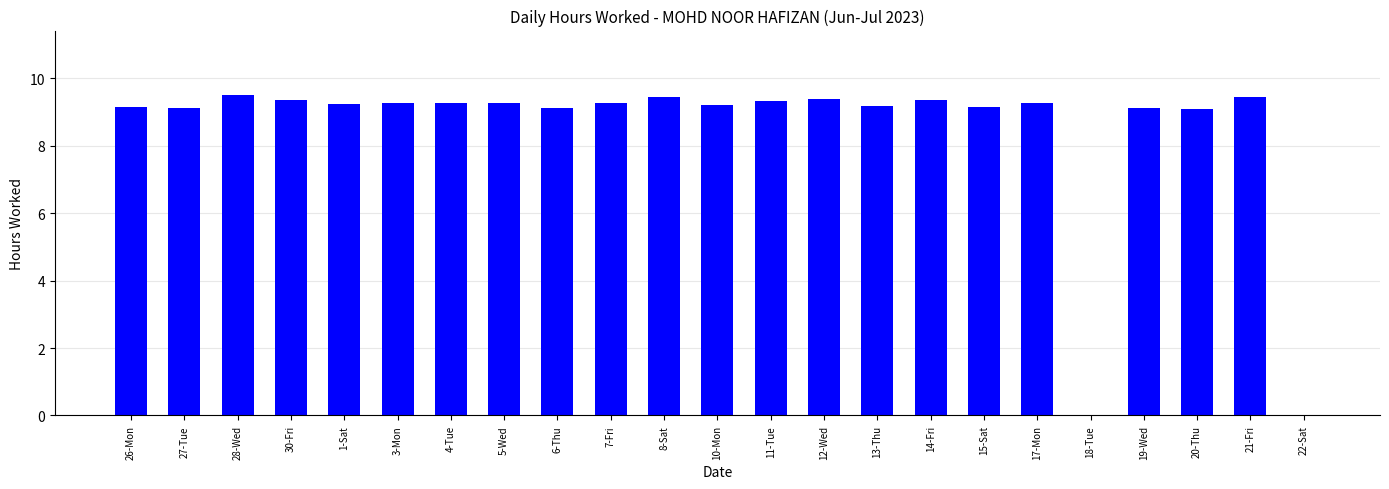

What is the sum of the values at 6-Thu and 27-Tue?

18.2